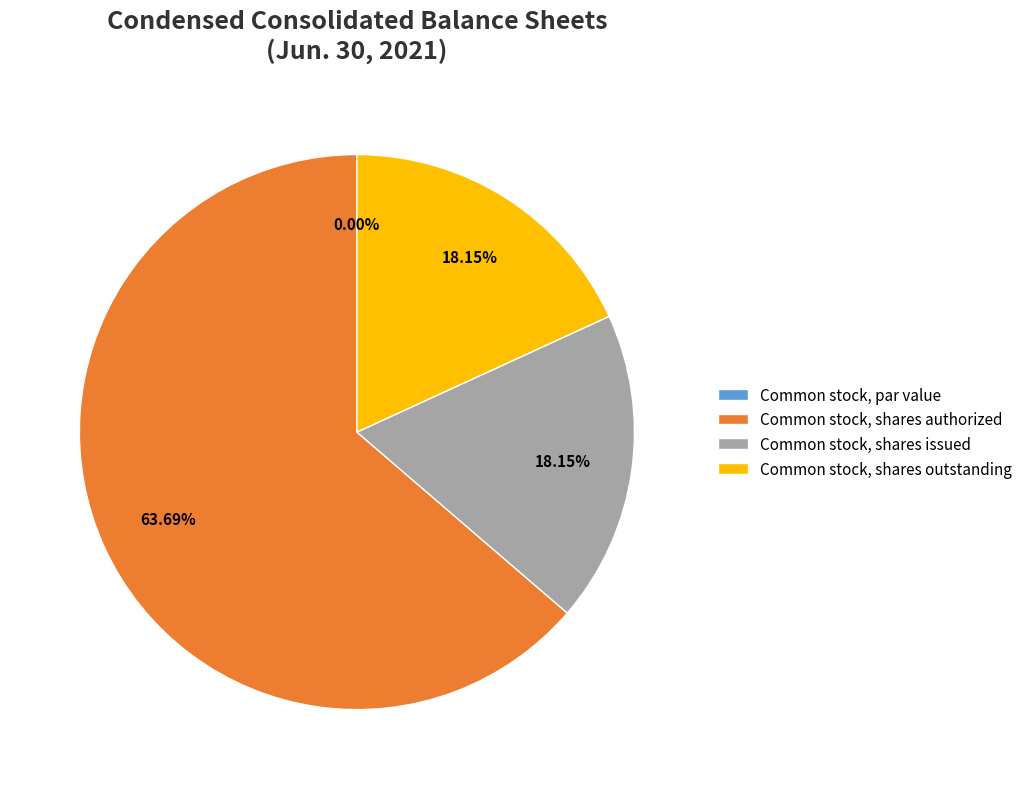

What is the ratio of the value at Common stock, shares outstanding to the value at Common stock, shares authorized?

0.3